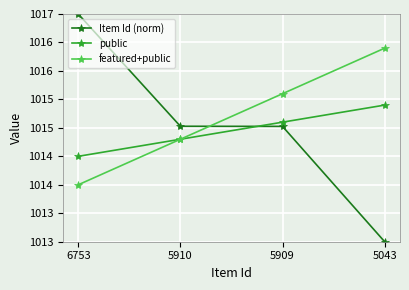

Which has a higher value, 5043 or 5910?

5910